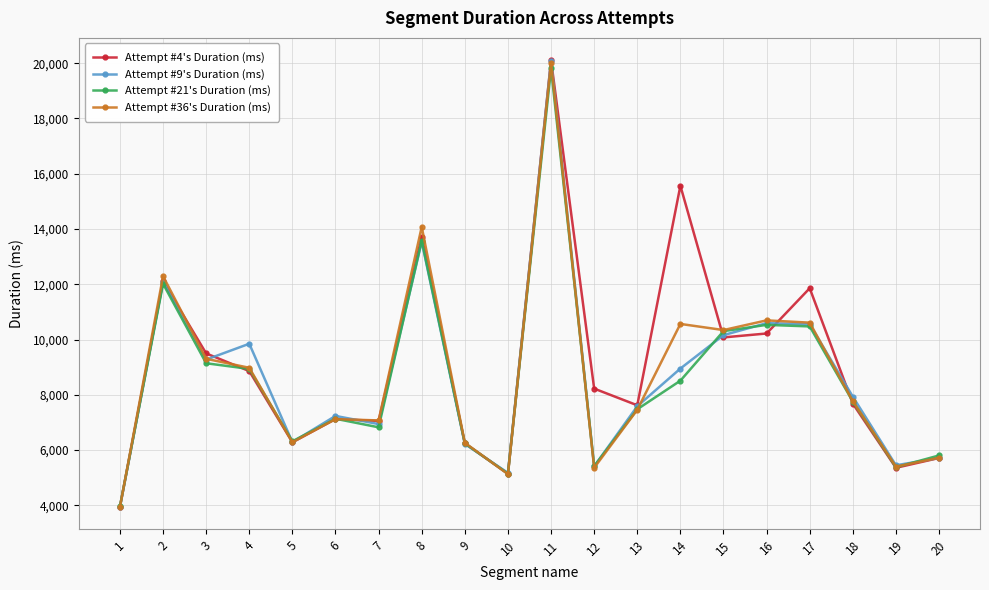

At which label does Attempt #36's Duration (ms) reach its peak?

11